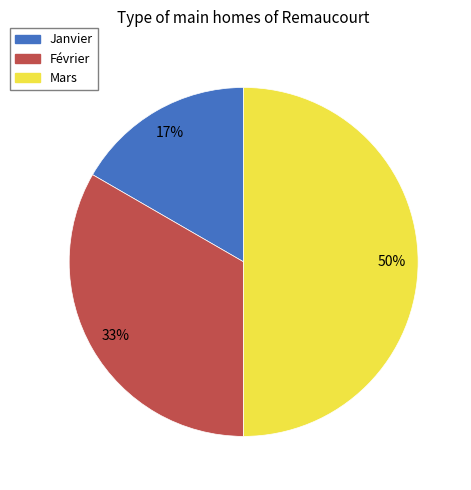

To the nearest percent, what is the average slice percentage?

33%